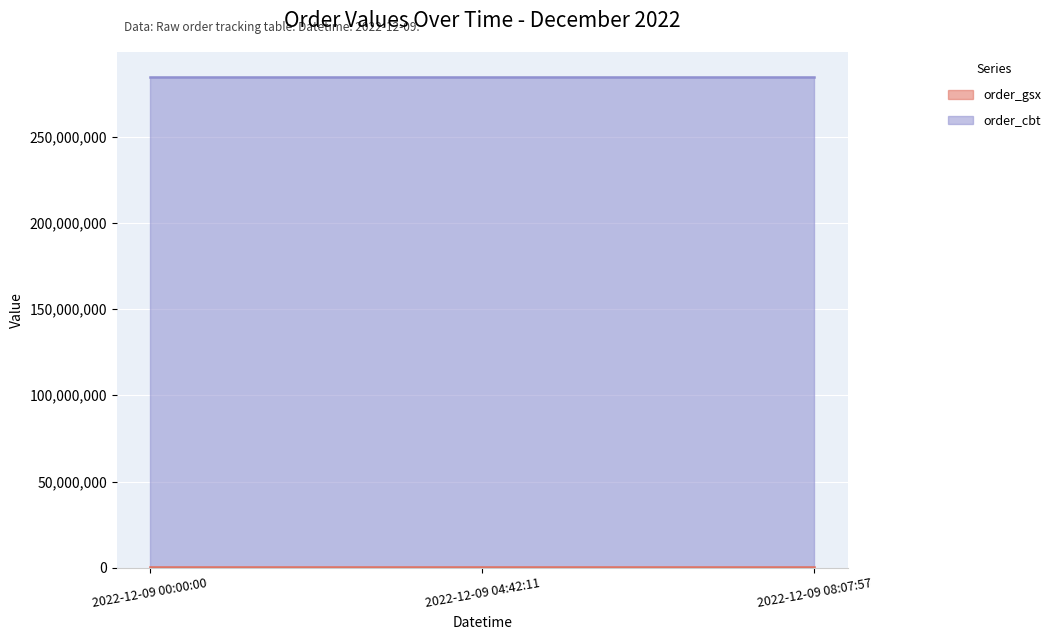

Rank the categories by order_cbt value from lowest to highest.

2022-12-09 00:00:00, 2022-12-09 04:42:11, 2022-12-09 08:07:57